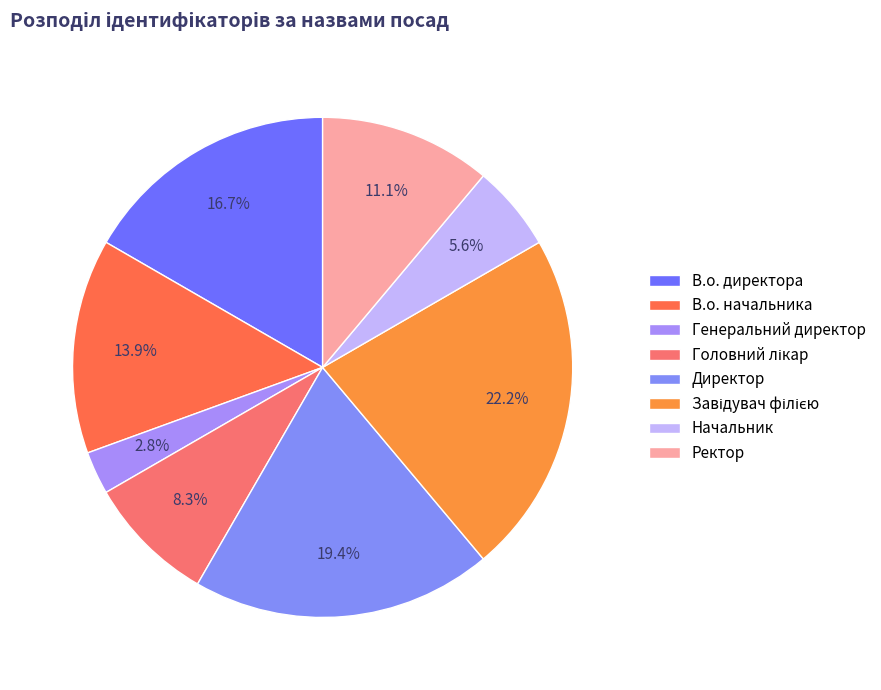

How many segments does this pie chart have?

8